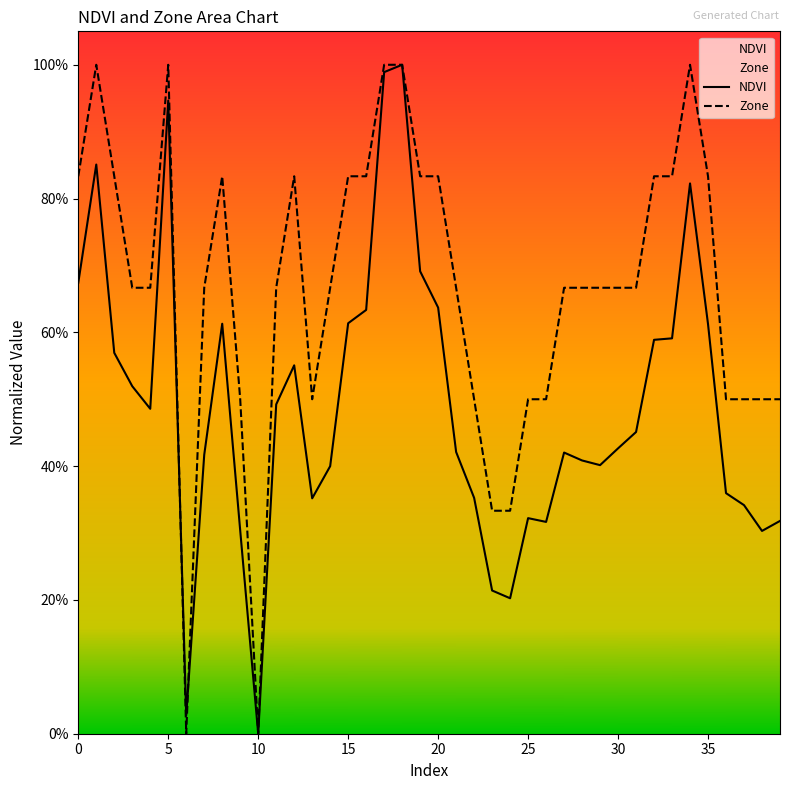

Is it true that NDVI equals 0.3 at 0?

False